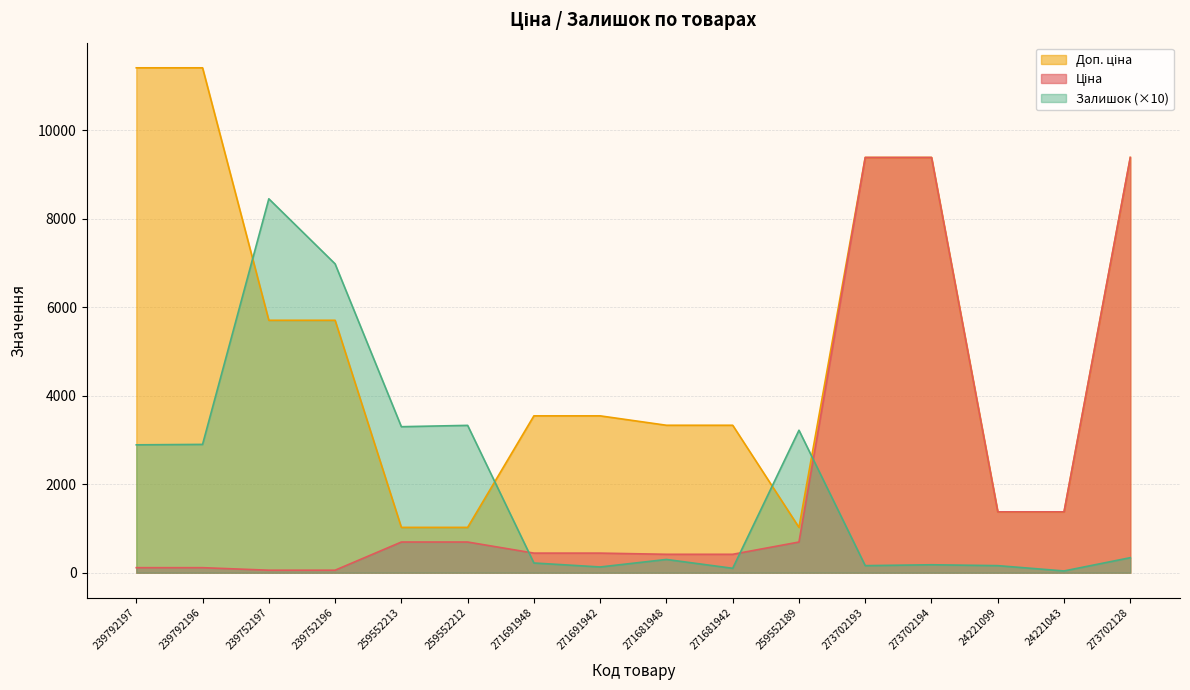

Which series has the largest range (max minus min)?

Доп. ціна